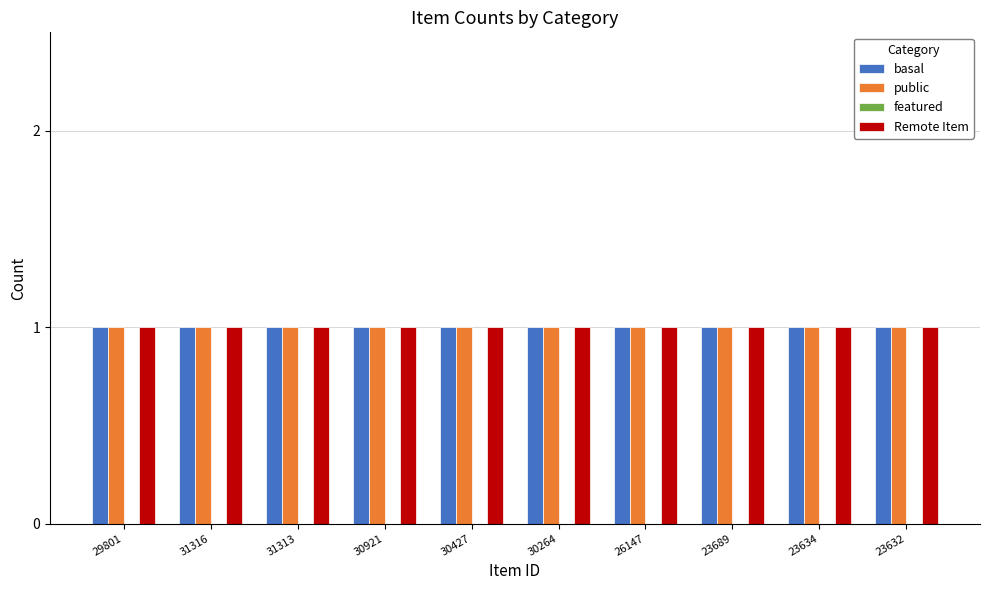

True or false: public has a value of 2 at 26147.

False